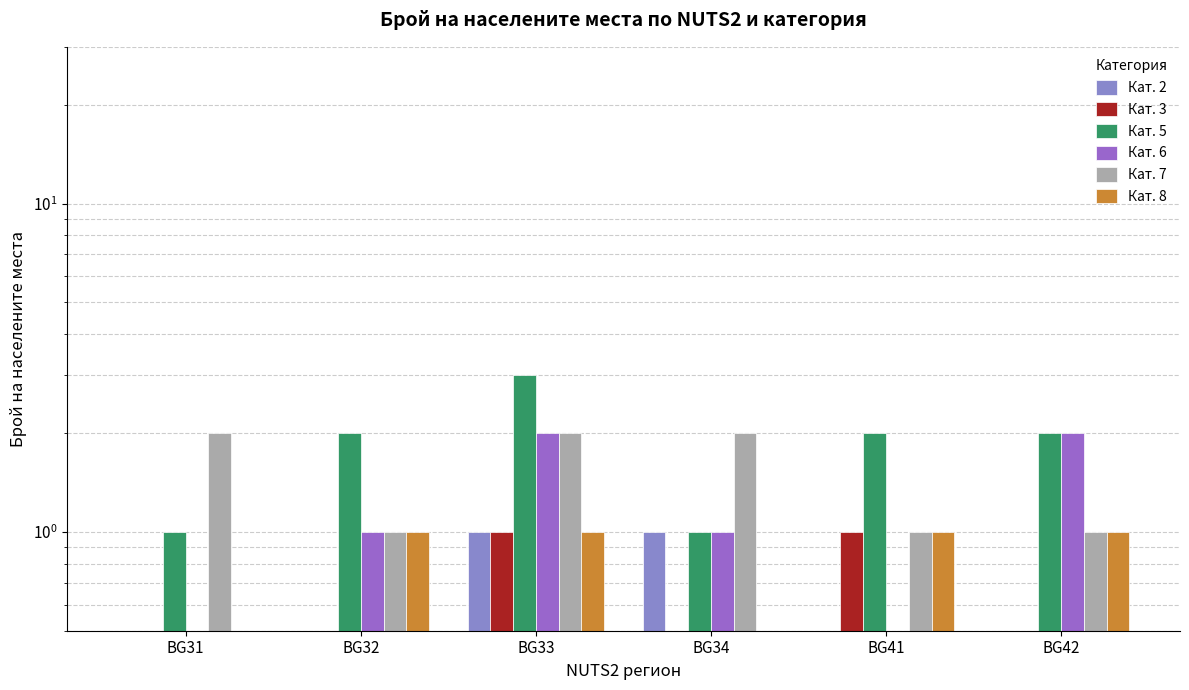

How many bars are there in total?

36